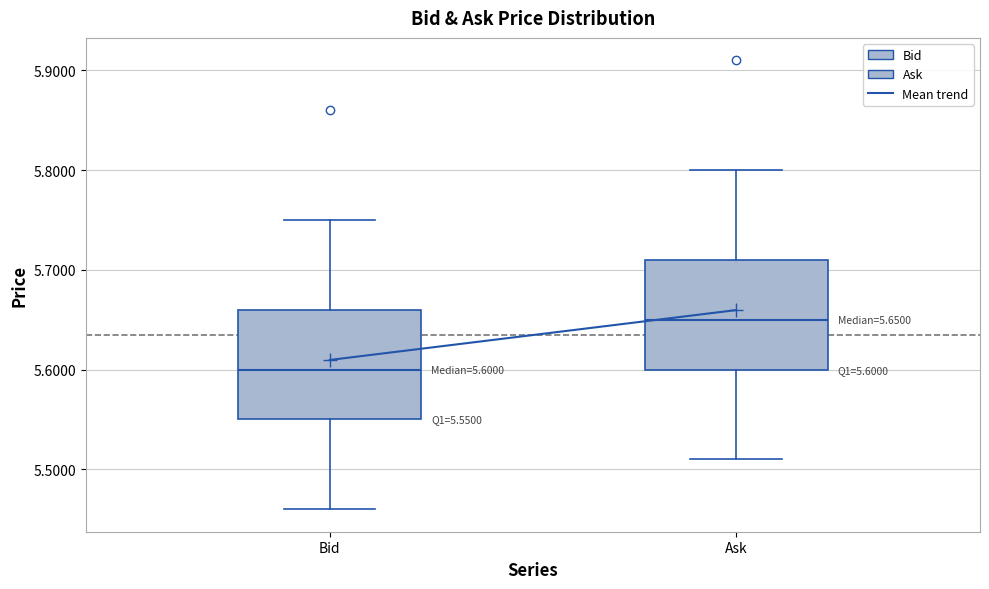

Which box has the highest median line?

Ask